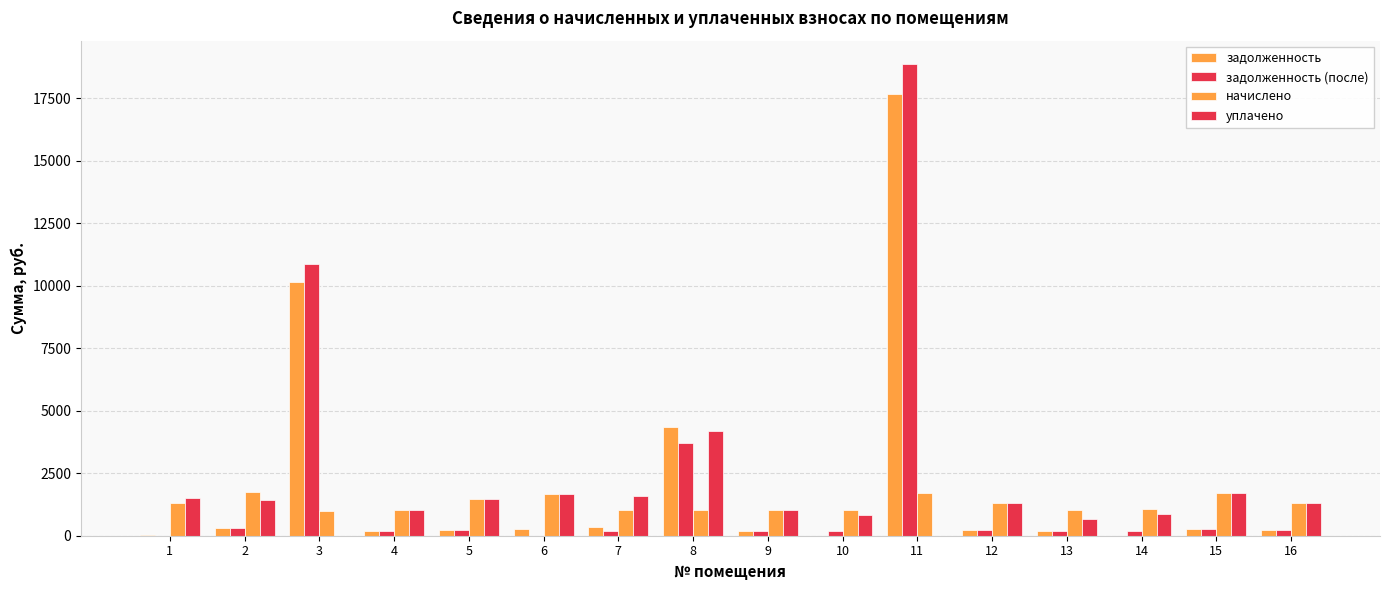

At which category is the sum across all series the highest?

11